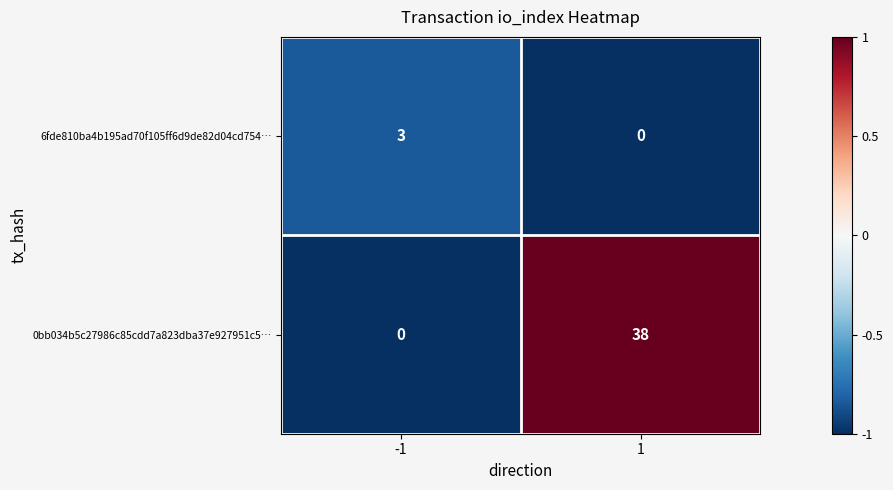

Reading left to right, extract all data points from this chart.

6fde810ba4b195ad70f105ff6d9de82d04cd754…: -1=3	1=0
0bb034b5c27986c85cdd7a823dba37e927951c5…: -1=0	1=38